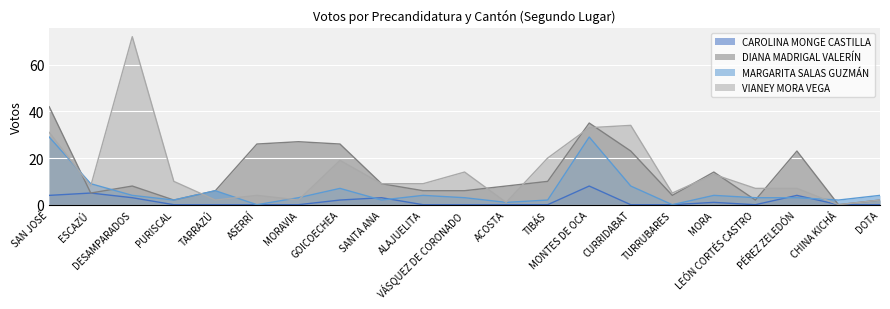

Reading left to right, list all the values displayed in this chart.

CAROLINA MONGE CASTILLA: SAN JOSÉ=4	ESCAZÚ=5	DESAMPARADOS=3	PURISCAL=0	TARRAZÚ=0	ASERRÍ=0	MORAVIA=0	GOICOECHEA=2	SANTA ANA=3	ALAJUELITA=0	VÁSQUEZ DE CORONADO=0	ACOSTA=0	TIBÁS=0	MONTES DE OCA=8	CURRIDABAT=0	TURRUBARES=0	MORA=1	LEÓN CORTÉS CASTRO=0	PÉREZ ZELEDÓN=4	CHINA KICHÁ=0	DOTA=0
DIANA MADRIGAL VALERÍN: SAN JOSÉ=42	ESCAZÚ=5	DESAMPARADOS=8	PURISCAL=2	TARRAZÚ=6	ASERRÍ=26	MORAVIA=27	GOICOECHEA=26	SANTA ANA=9	ALAJUELITA=6	VÁSQUEZ DE CORONADO=6	ACOSTA=8	TIBÁS=10	MONTES DE OCA=35	CURRIDABAT=23	TURRUBARES=4	MORA=14	LEÓN CORTÉS CASTRO=2	PÉREZ ZELEDÓN=23	CHINA KICHÁ=0	DOTA=2
MARGARITA SALAS GUZMÁN: SAN JOSÉ=29	ESCAZÚ=9	DESAMPARADOS=4	PURISCAL=2	TARRAZÚ=6	ASERRÍ=0	MORAVIA=3	GOICOECHEA=7	SANTA ANA=2	ALAJUELITA=4	VÁSQUEZ DE CORONADO=3	ACOSTA=1	TIBÁS=2	MONTES DE OCA=29	CURRIDABAT=8	TURRUBARES=0	MORA=4	LEÓN CORTÉS CASTRO=3	PÉREZ ZELEDÓN=3	CHINA KICHÁ=2	DOTA=4
VIANEY MORA VEGA: SAN JOSÉ=31	ESCAZÚ=8	DESAMPARADOS=72	PURISCAL=10	TARRAZÚ=2	ASERRÍ=4	MORAVIA=2	GOICOECHEA=19	SANTA ANA=9	ALAJUELITA=9	VÁSQUEZ DE CORONADO=14	ACOSTA=1	TIBÁS=20	MONTES DE OCA=33	CURRIDABAT=34	TURRUBARES=5	MORA=13	LEÓN CORTÉS CASTRO=7	PÉREZ ZELEDÓN=7	CHINA KICHÁ=0	DOTA=2